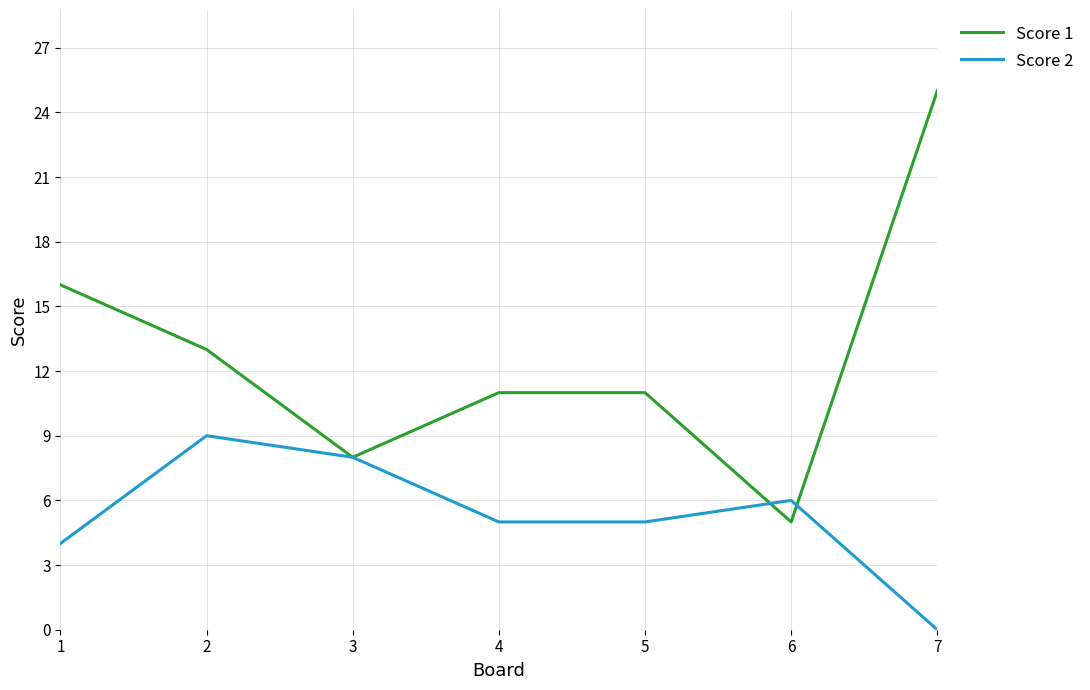

What is the sum of the Score 2 values at 4 and 7?

5